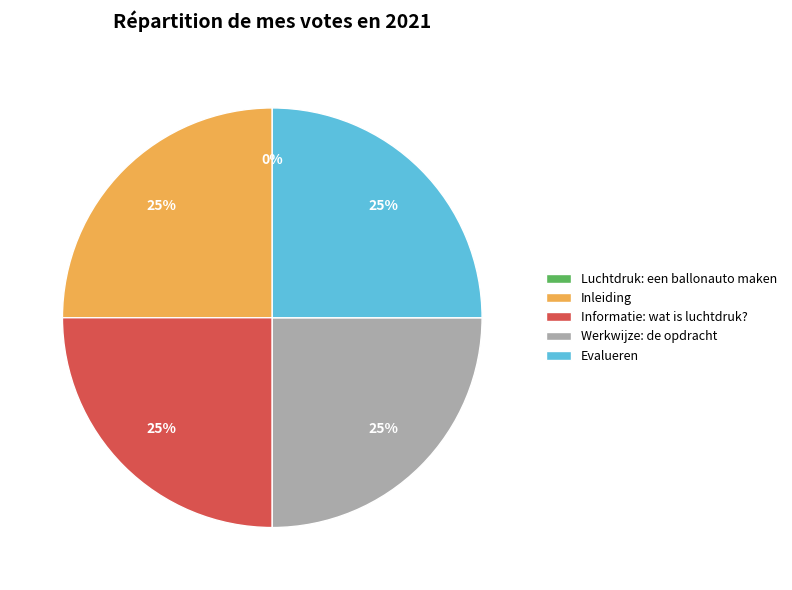

To the nearest percent, what portion does Evalueren represent?

25%